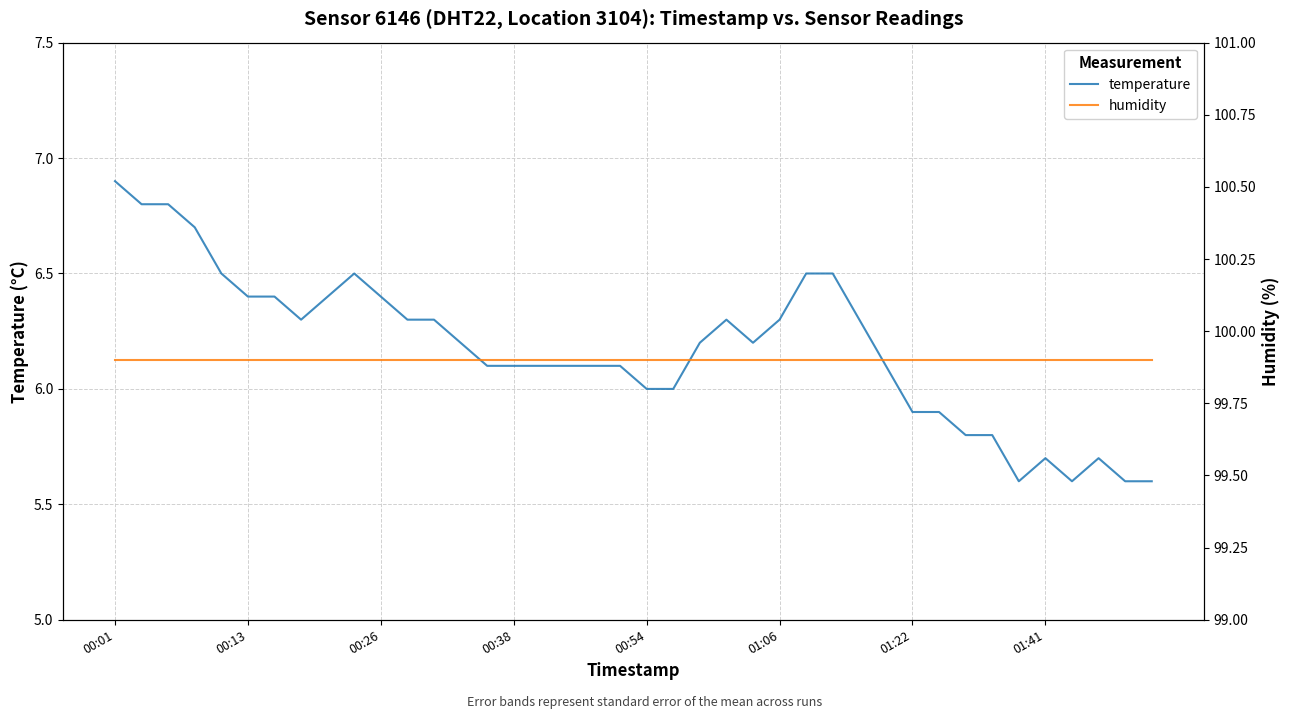

The temperature series shows 6.3 at 01:06. True or false?

True